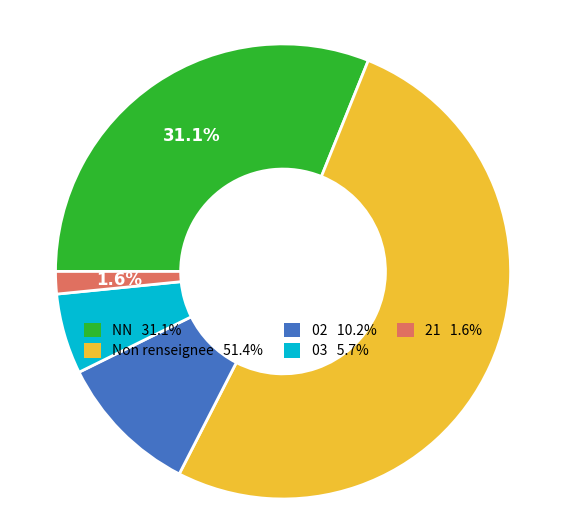

Is there any slice that represents more than half of the pie?

Yes